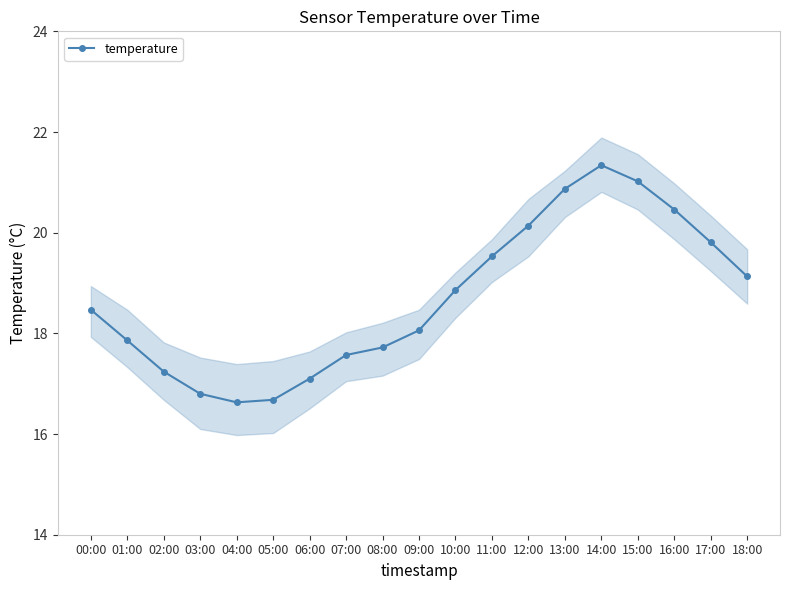

Read the value at 06:00.

17.1